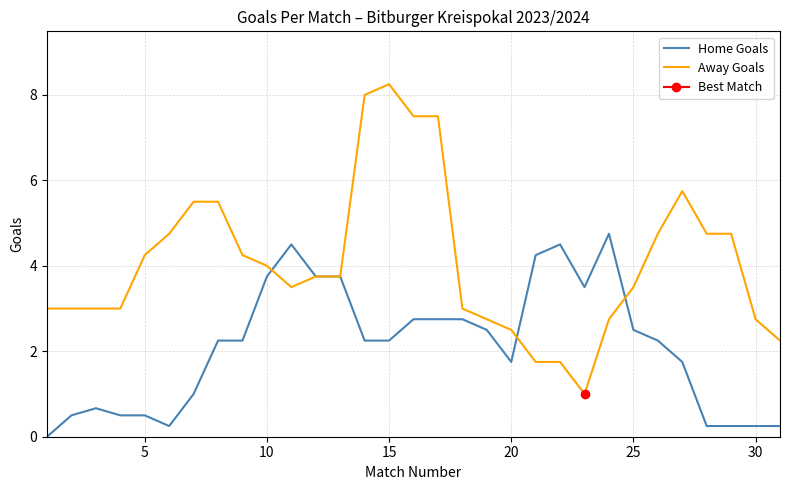

What is the difference between the Away Goals values at 30 and 15?

5.5